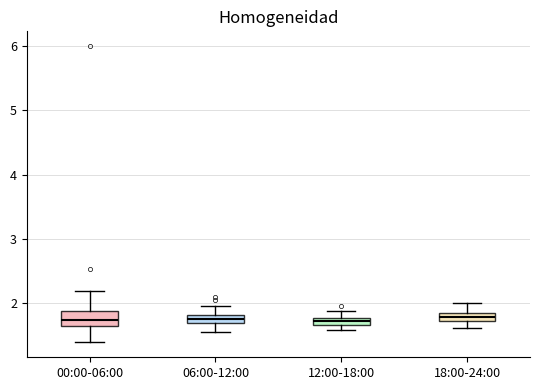

Where does the lower whisker of the box for 00:00-06:00 end on the y-axis? The values are not printed on the chart, so give them approximately, as read against the axis.

1.4